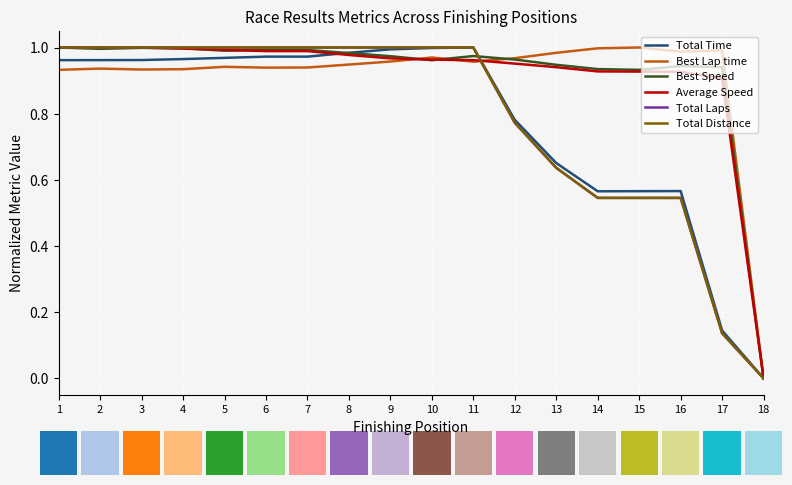

At how many categories does at least one series exceed 0?

17